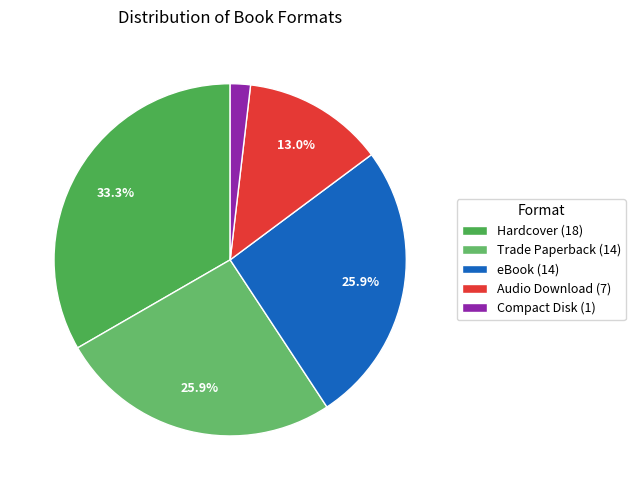

Count the number of slices in the pie.

5